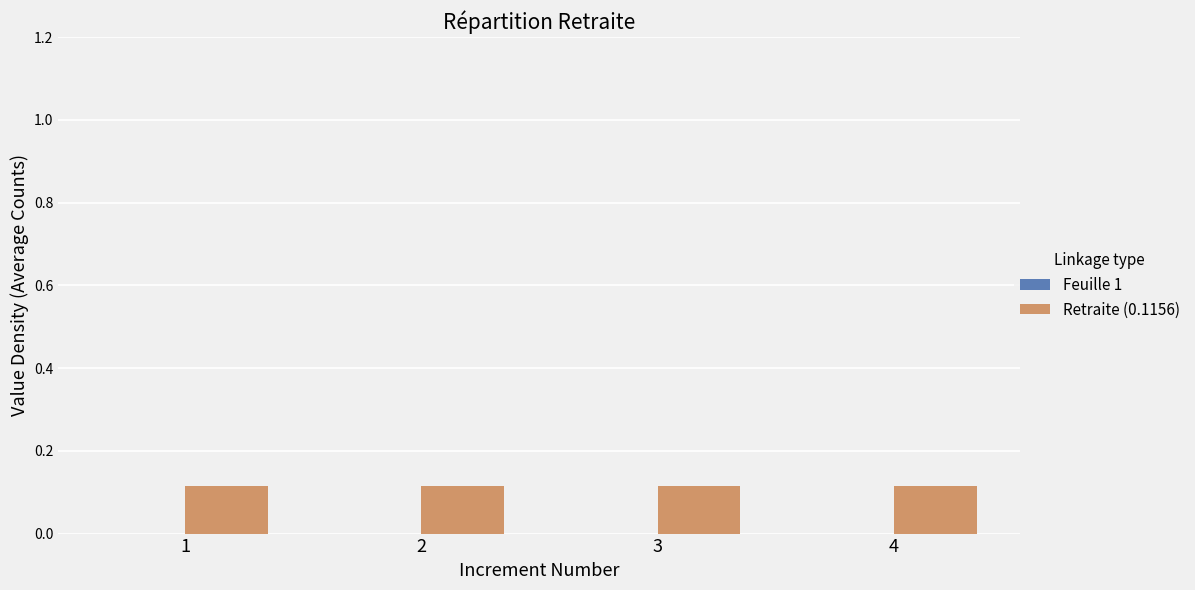

Which series has the largest total across all categories?

Retraite (0.1156)